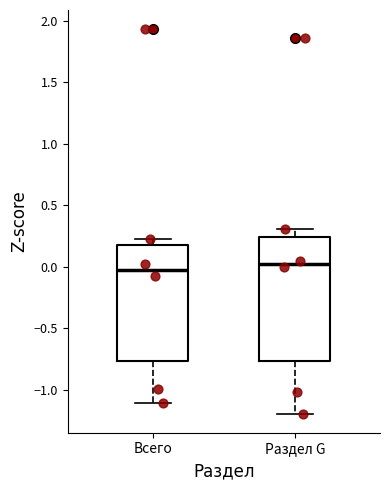

Comparing the boxes themselves (not the whiskers), which one is the tallest?

Раздел G